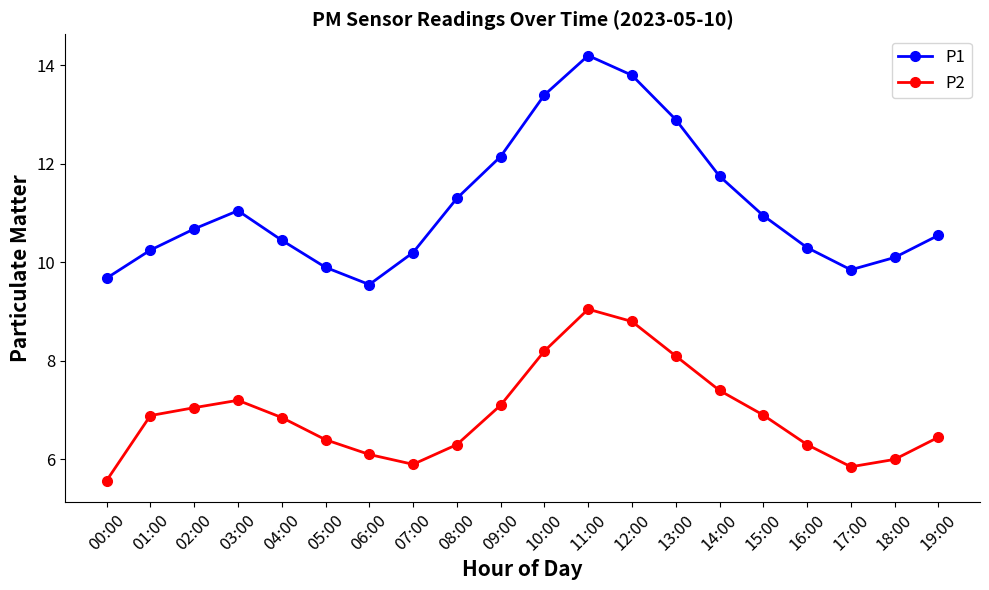

How many distinct data groups are displayed?

2